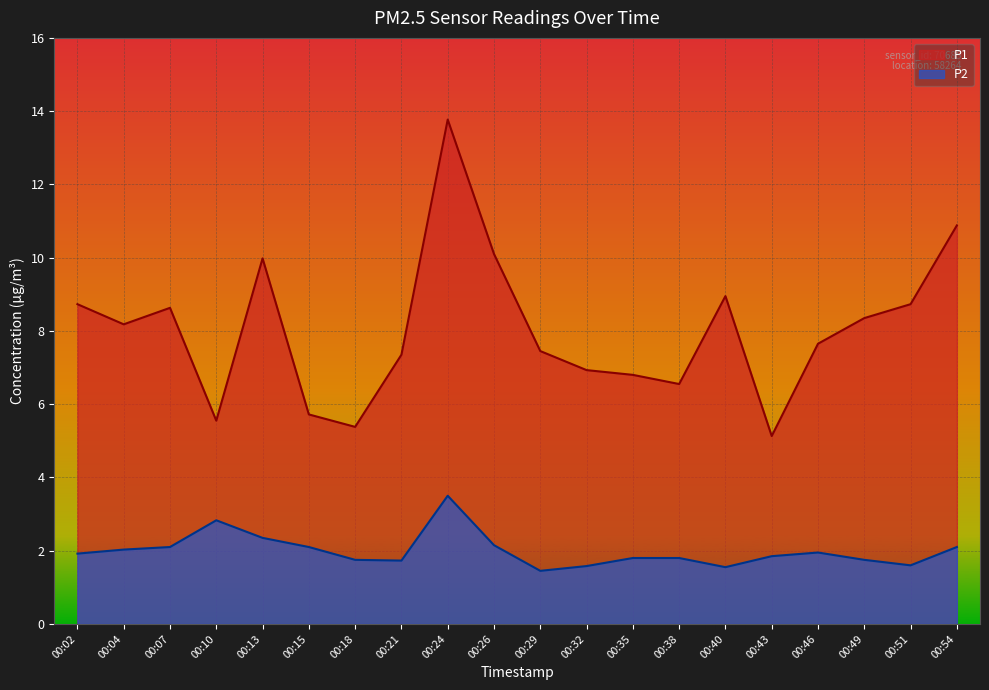

The P1 series shows 11.2 at 00:04. True or false?

False